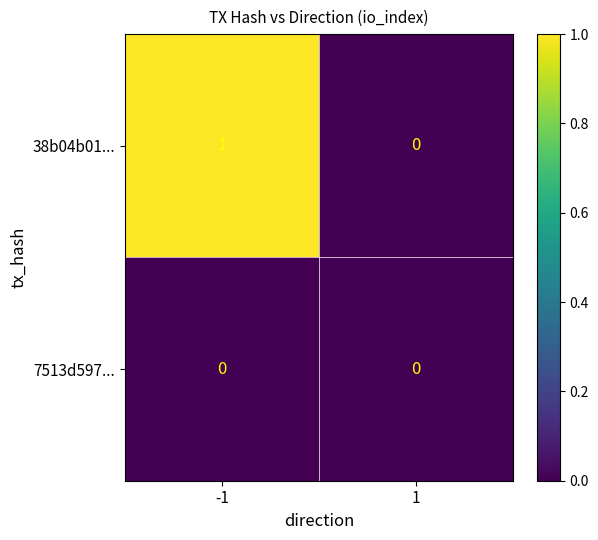

Which series has the largest total across all categories?

38b04b01...